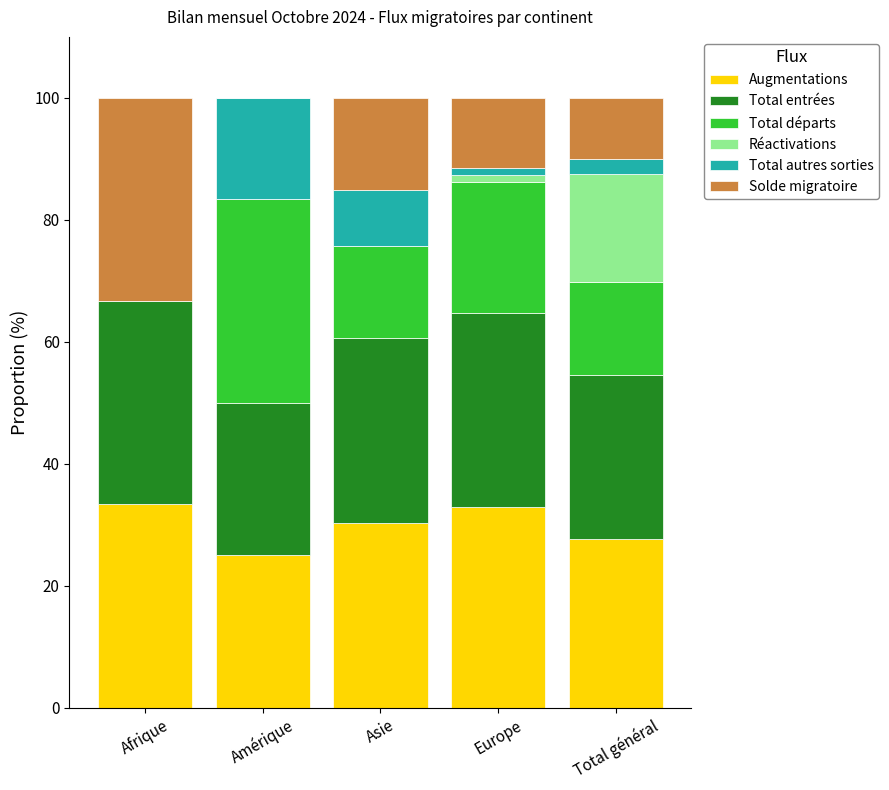

What is the sum of all Augmentations values?

149.3